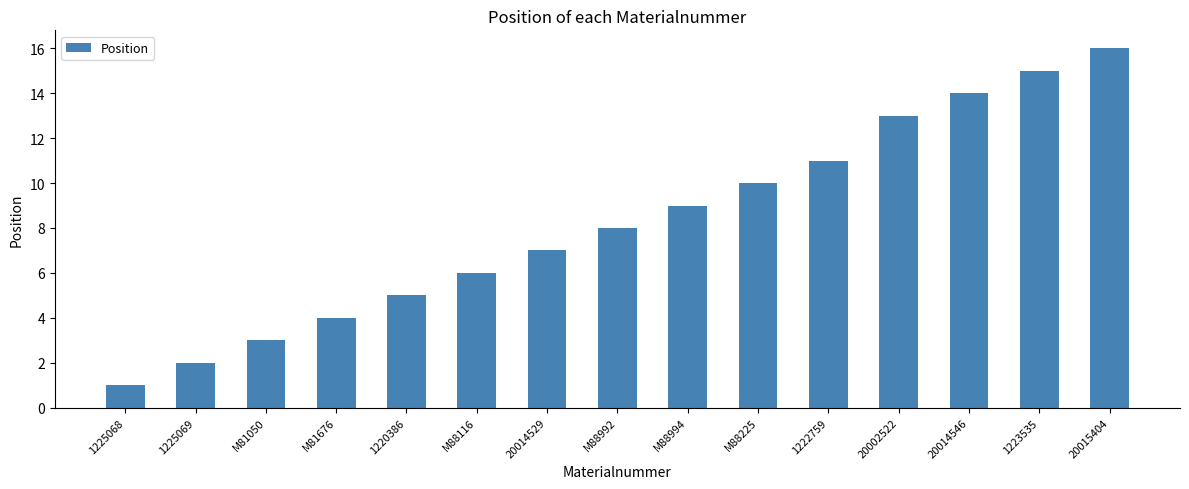

What is the difference between the second highest and second lowest values?

13